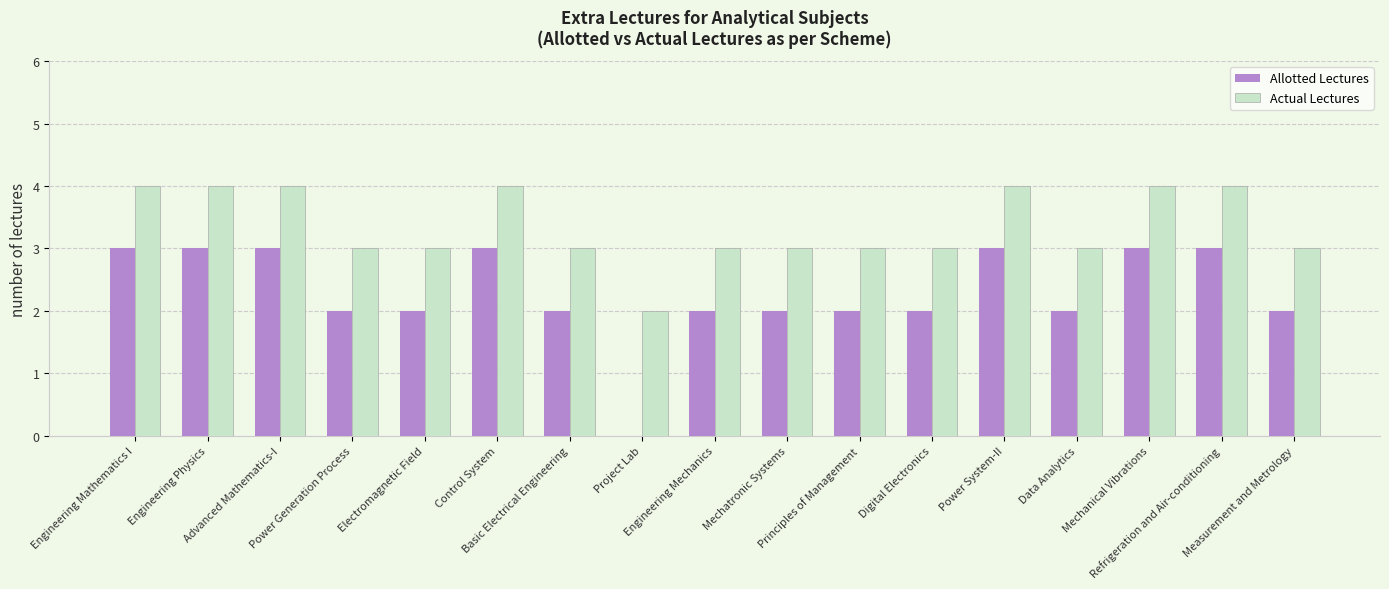

Does the chart contain stacked bars?

No